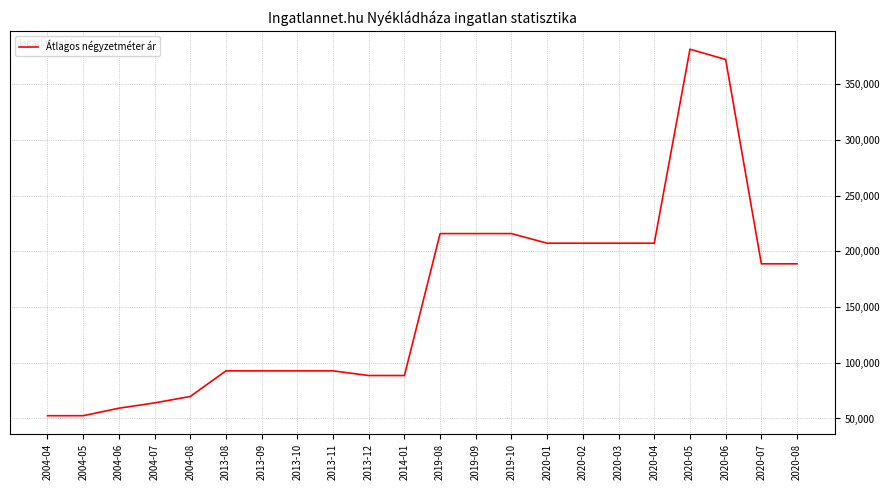

Is it true that the value at 2013-11 is 92753?

True